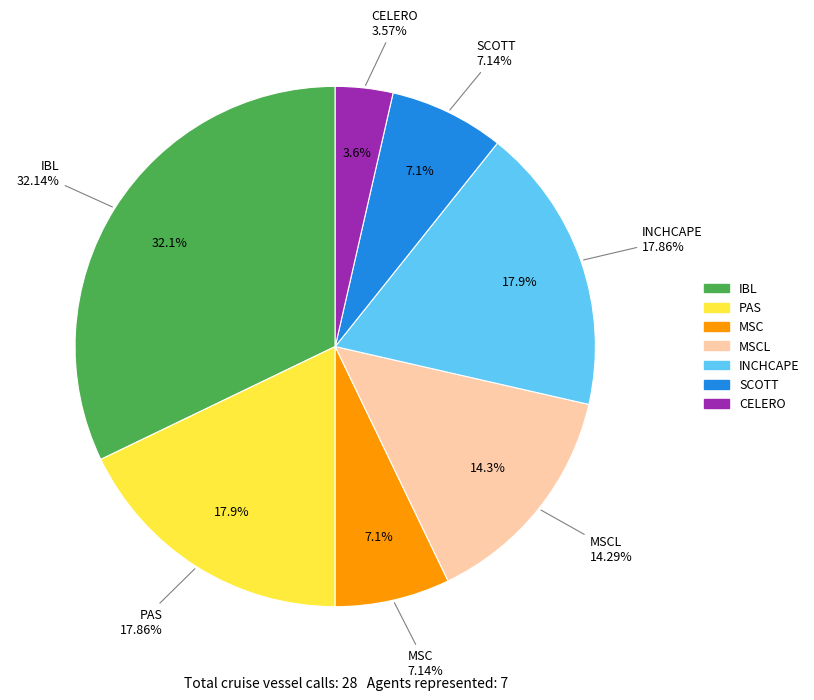

To the nearest percent, what is the average slice percentage?

14%